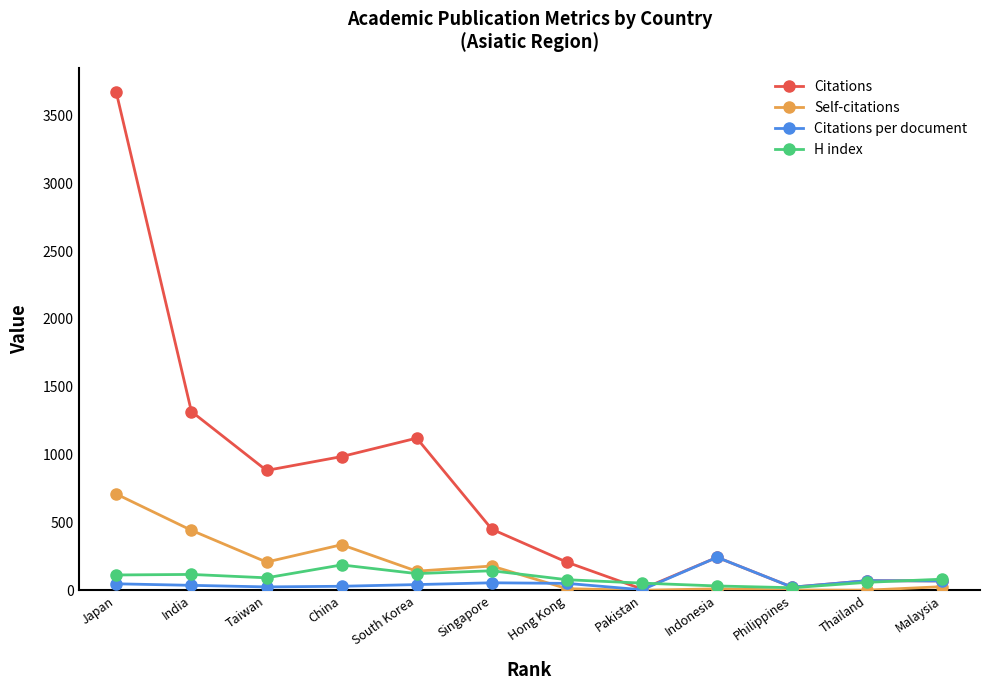

What is the maximum value shown in the chart?

3668.0